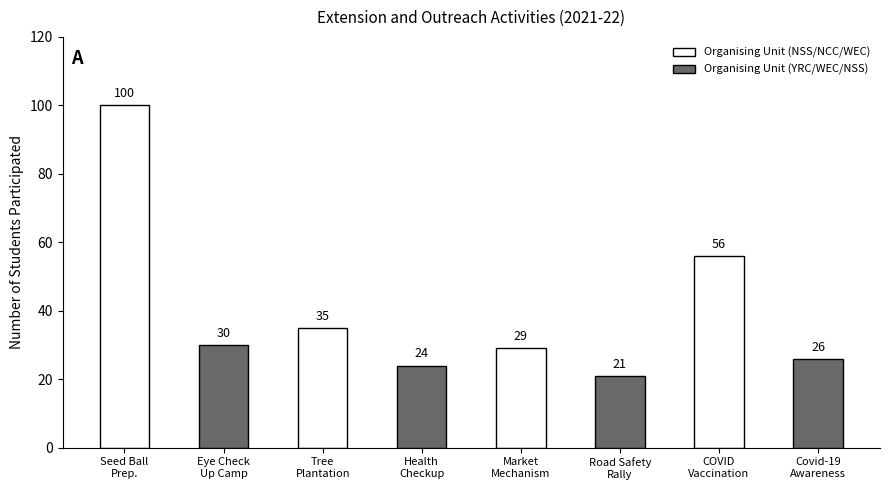

Read the value at Seed Ball Preparation.

100